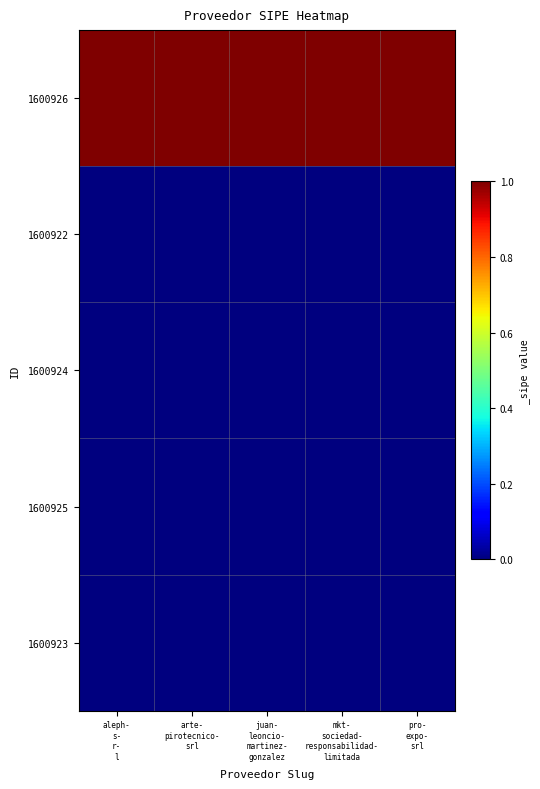

Reading right to left, list all the values displayed in this chart.

1600926: pro-
expo-
srl=1	mkt-
sociedad-
responsabilidad-
limitada=1	juan-
leoncio-
martinez-
gonzalez=1	arte-
pirotecnico-
srl=1	aleph-
s-
r-
l=1
1600922: pro-
expo-
srl=0	mkt-
sociedad-
responsabilidad-
limitada=0	juan-
leoncio-
martinez-
gonzalez=0	arte-
pirotecnico-
srl=0	aleph-
s-
r-
l=0
1600924: pro-
expo-
srl=0	mkt-
sociedad-
responsabilidad-
limitada=0	juan-
leoncio-
martinez-
gonzalez=0	arte-
pirotecnico-
srl=0	aleph-
s-
r-
l=0
1600925: pro-
expo-
srl=0	mkt-
sociedad-
responsabilidad-
limitada=0	juan-
leoncio-
martinez-
gonzalez=0	arte-
pirotecnico-
srl=0	aleph-
s-
r-
l=0
1600923: pro-
expo-
srl=0	mkt-
sociedad-
responsabilidad-
limitada=0	juan-
leoncio-
martinez-
gonzalez=0	arte-
pirotecnico-
srl=0	aleph-
s-
r-
l=0